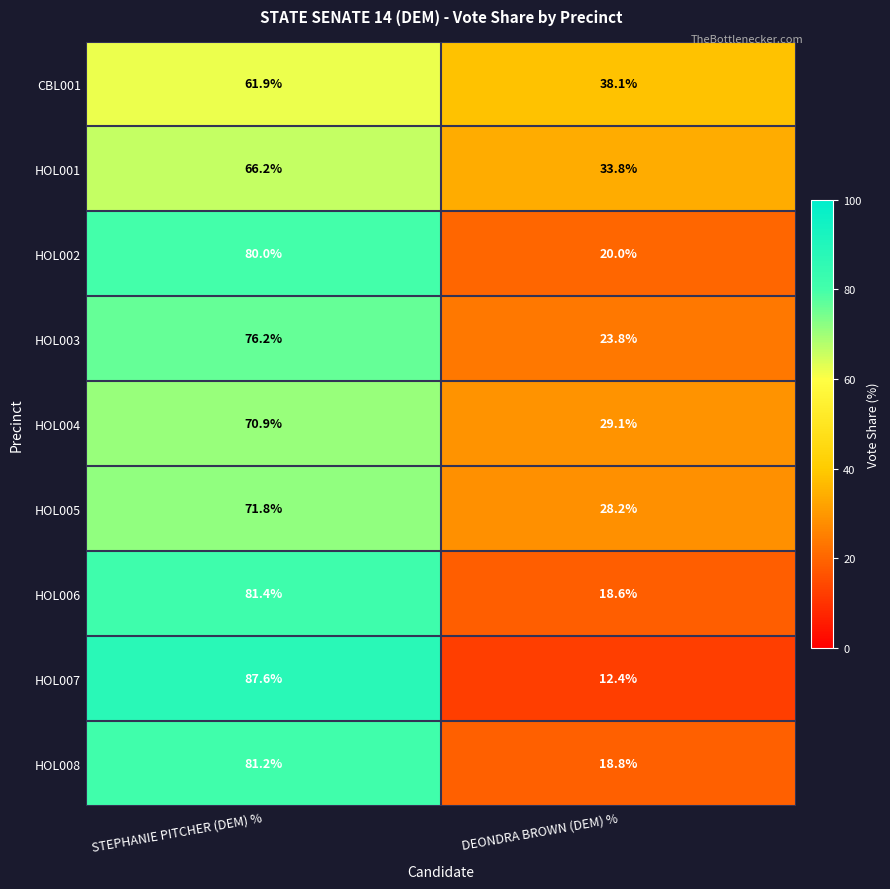

At which category is the sum across all series the highest?

STEPHANIE PITCHER (DEM) %